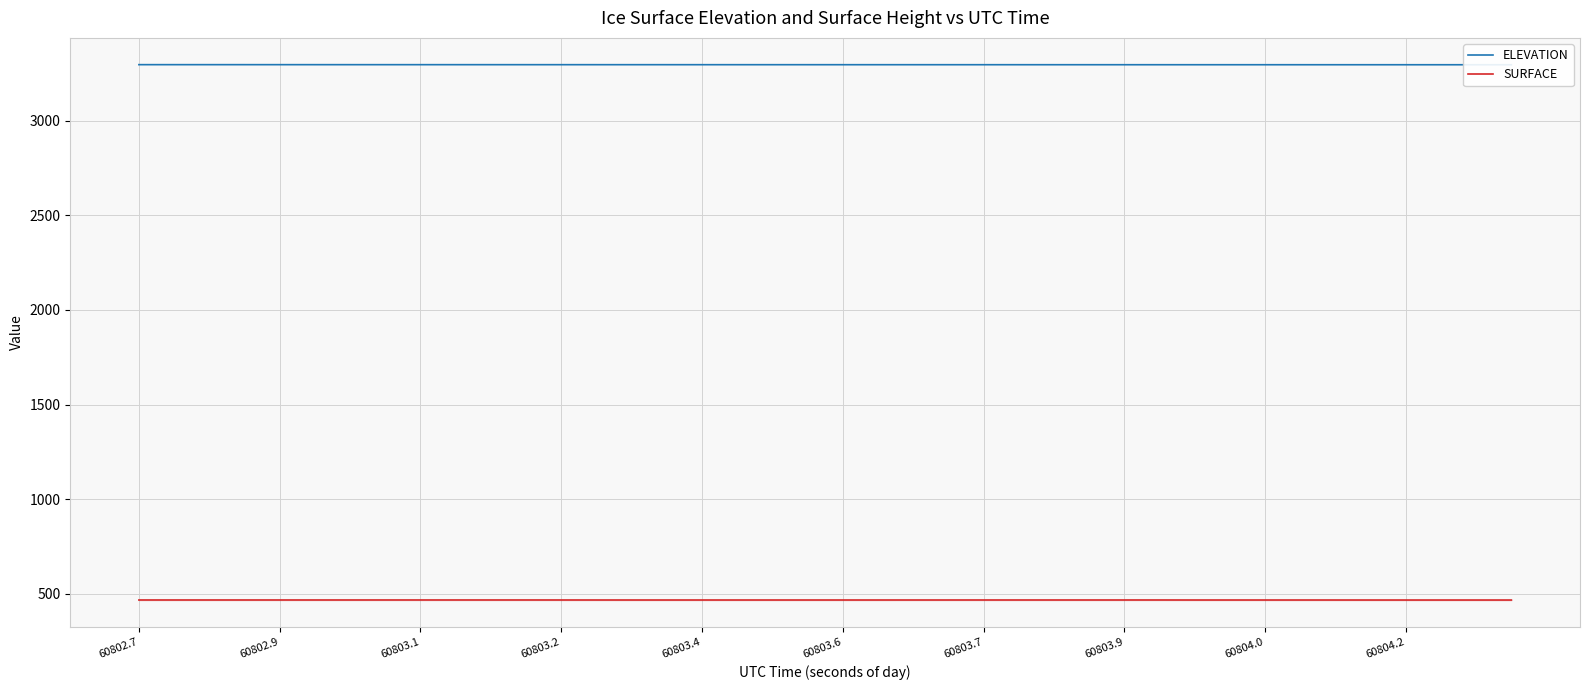

Reading left to right, transcribe all the data shown in this chart.

ELEVATION: 3296.8	3296.8	3296.7	3296.7	3296.7	3296.7	3296.7	3296.7	3296.7	3296.7	3296.6	3296.6	3296.6	3296.6	3296.6	3296.6	3296.6	3296.6	3296.6	3296.5	3296.5	3296.5	3296.5	3296.5	3296.5	3296.5	3296.4	3296.4	3296.4	3296.4	3296.4	3296.4	3296.4	3296.4	3296.3	3296.3	3296.3	3296.3	3296.3	3296.3
SURFACE: 466.5	466.5	466.5	466.5	466.5	466.5	466.5	466.6	466.6	466.6	466.6	466.6	466.5	466.5	466.4	466.4	466.4	466.4	466.4	466.4	466.4	466.4	466.5	466.5	466.5	466.5	466.5	466.5	466.5	466.5	466.4	466.4	466.4	466.4	466.4	466.4	466.3	466.3	466.3	466.3